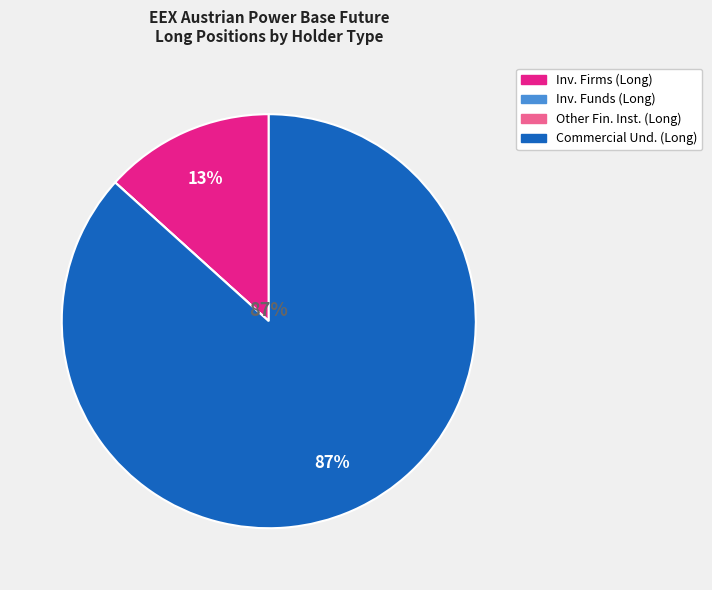

How many segments does this pie chart have?

4